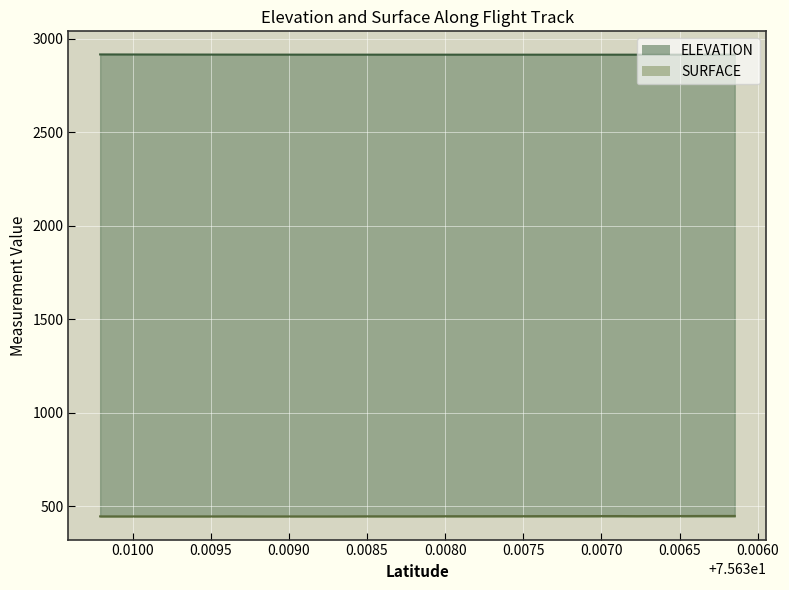

True or false: ELEVATION and SURFACE intersect in this chart.

False